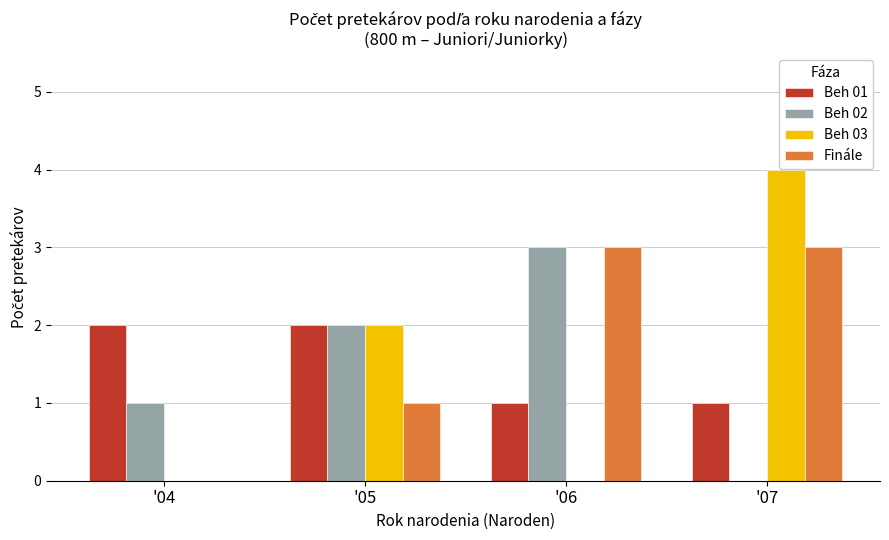

Which series has the largest range (max minus min)?

Beh 03